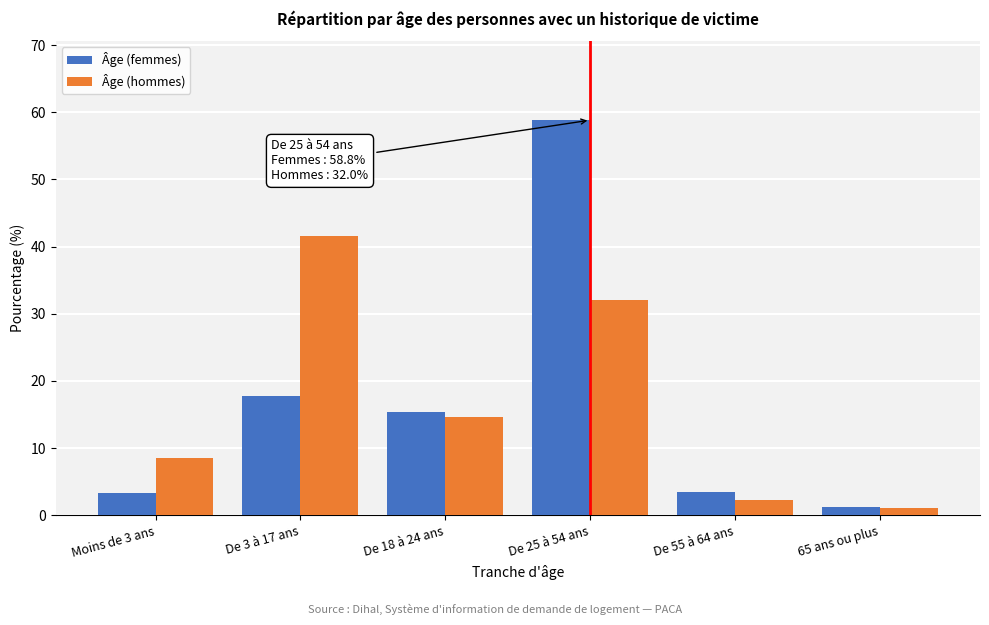

Reading right to left, what are all the values shown in this chart?

Âge (femmes): 65 ans ou plus=1.3	De 55 à 64 ans=3.4	De 25 à 54 ans=58.8	De 18 à 24 ans=15.3	De 3 à 17 ans=17.8	Moins de 3 ans=3.4
Âge (hommes): 65 ans ou plus=1.0	De 55 à 64 ans=2.3	De 25 à 54 ans=32.0	De 18 à 24 ans=14.6	De 3 à 17 ans=41.6	Moins de 3 ans=8.5